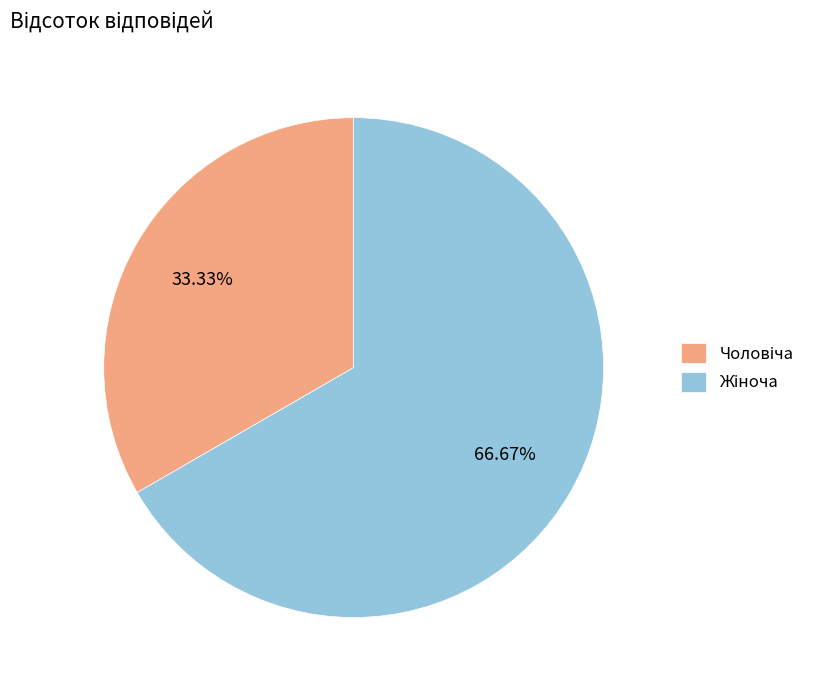

Is there any slice that represents more than half of the pie?

Yes